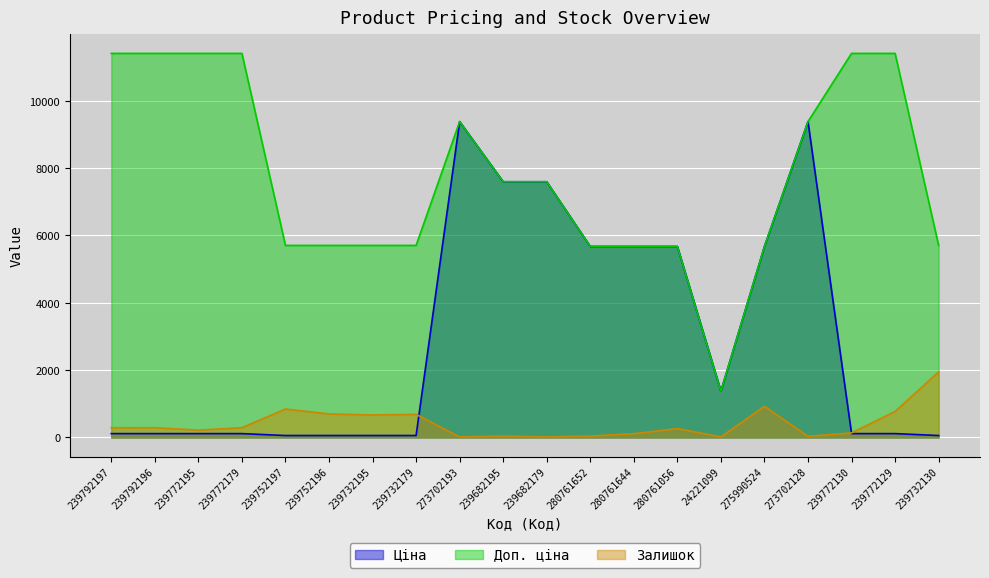

At which category is the sum across all series the highest?

273702128